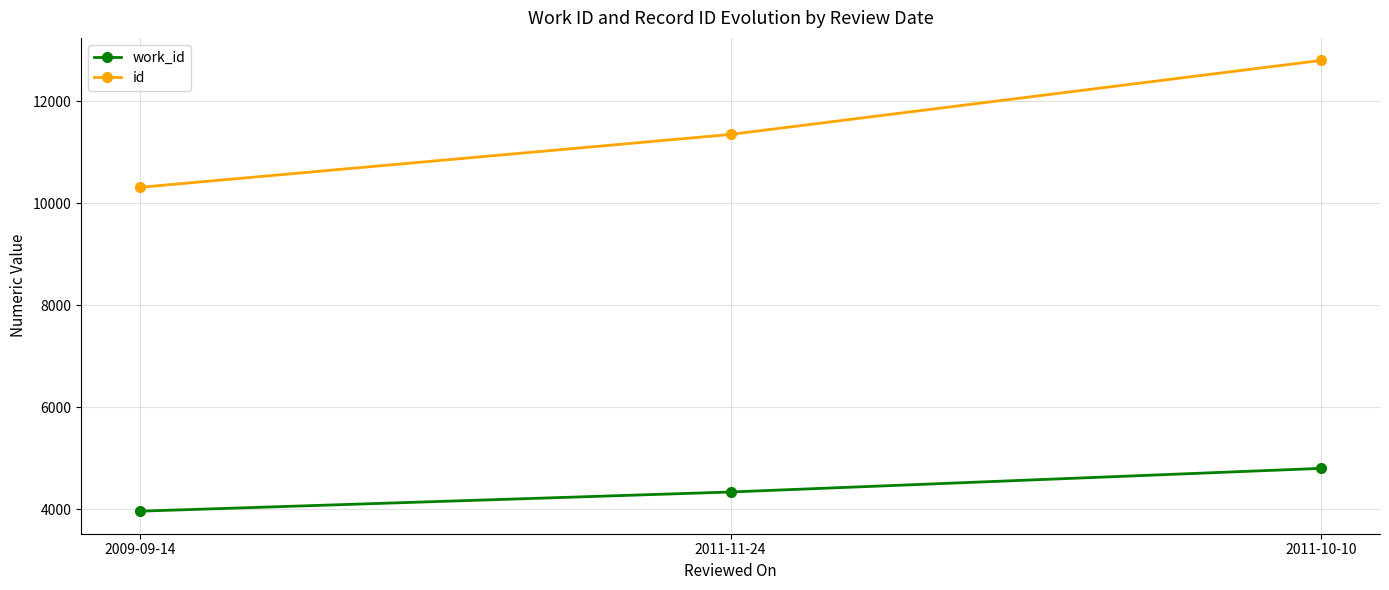

What is the smallest value displayed?

3963